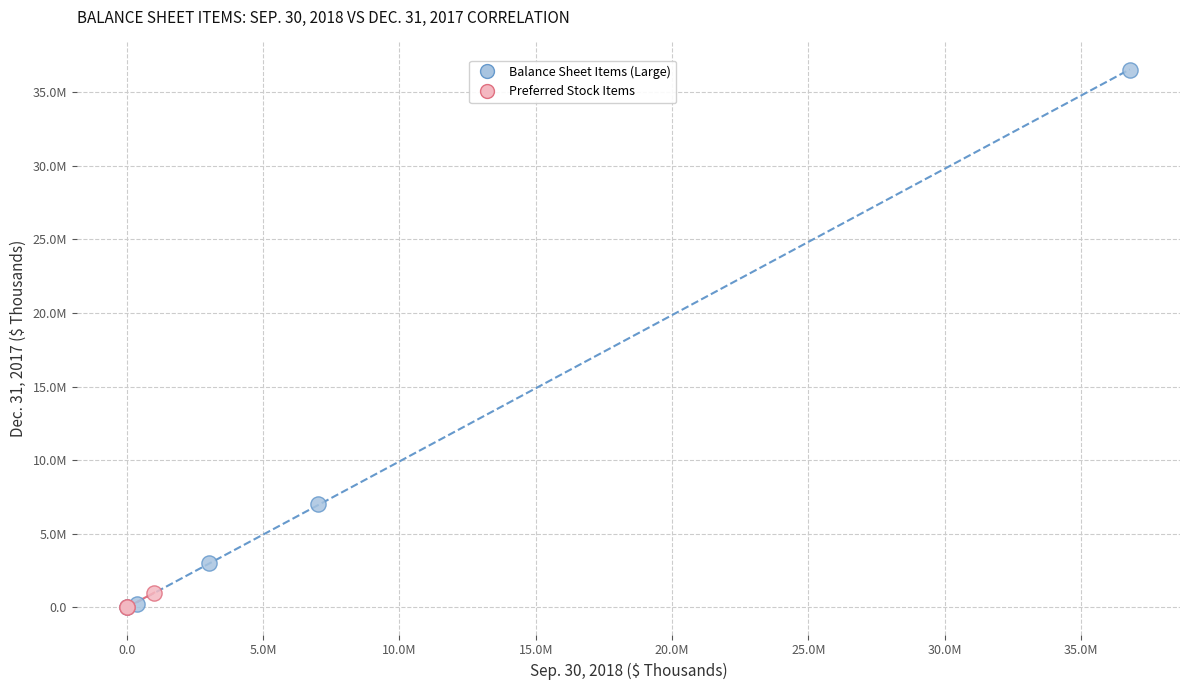

What are all the series names shown in the legend?

Balance Sheet Items (Large), Preferred Stock Items